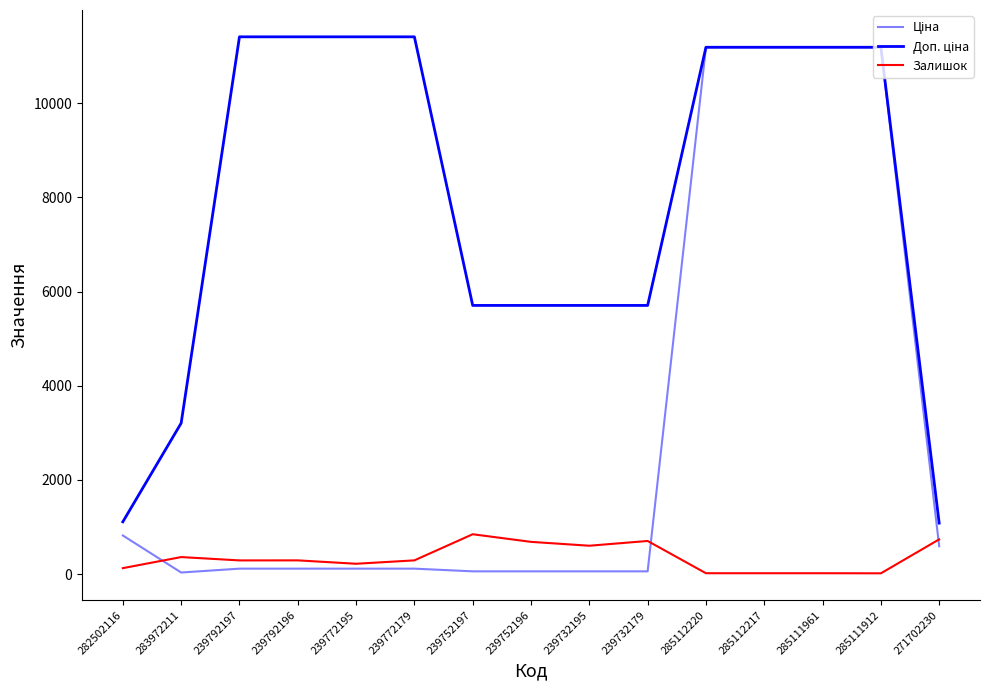

How many lines are shown in the chart?

3